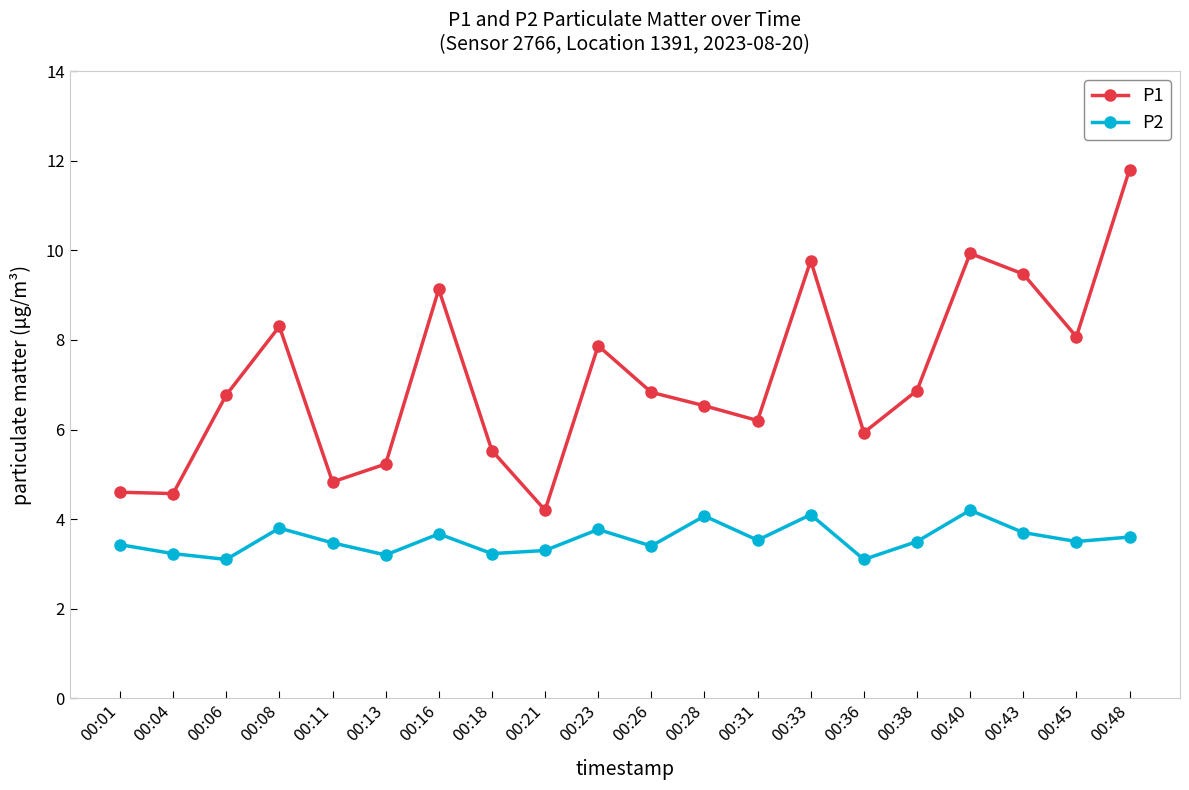

Rank the series by their maximum value, from lowest to highest.

P2, P1